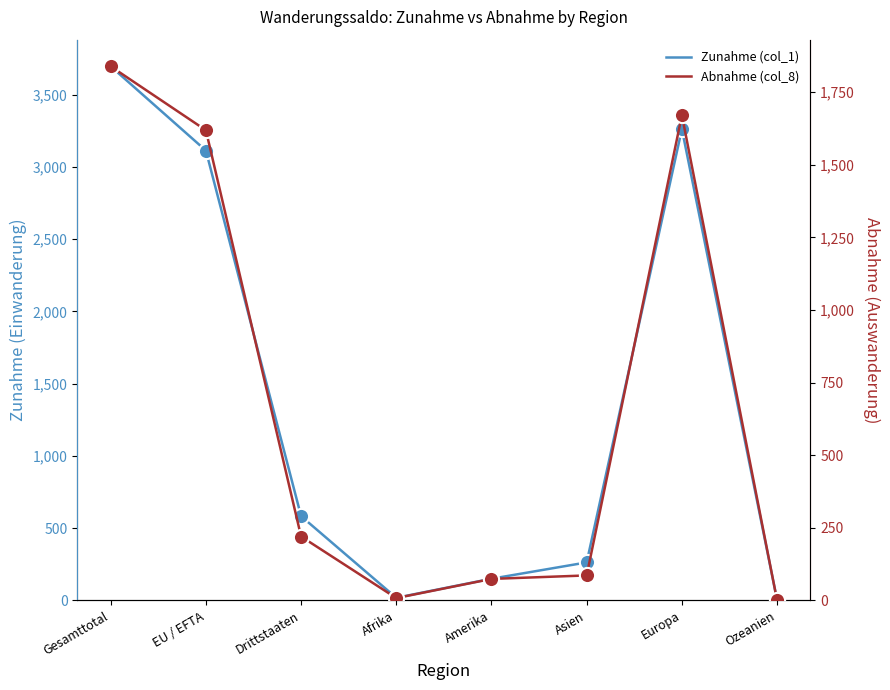

Which series contains the highest Y value?

Zunahme (col_1)